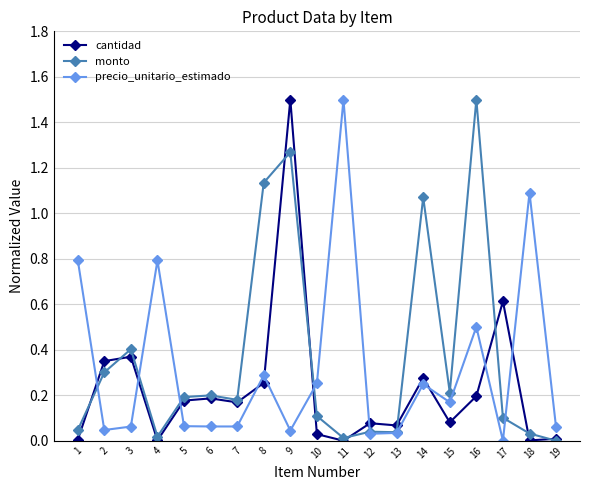

How many data points does each series have?

19